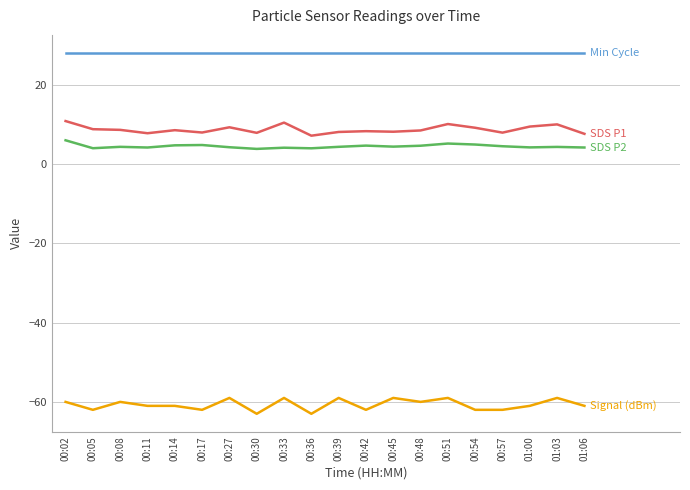

What is the difference between the highest and lowest values at 00:42?

90.0